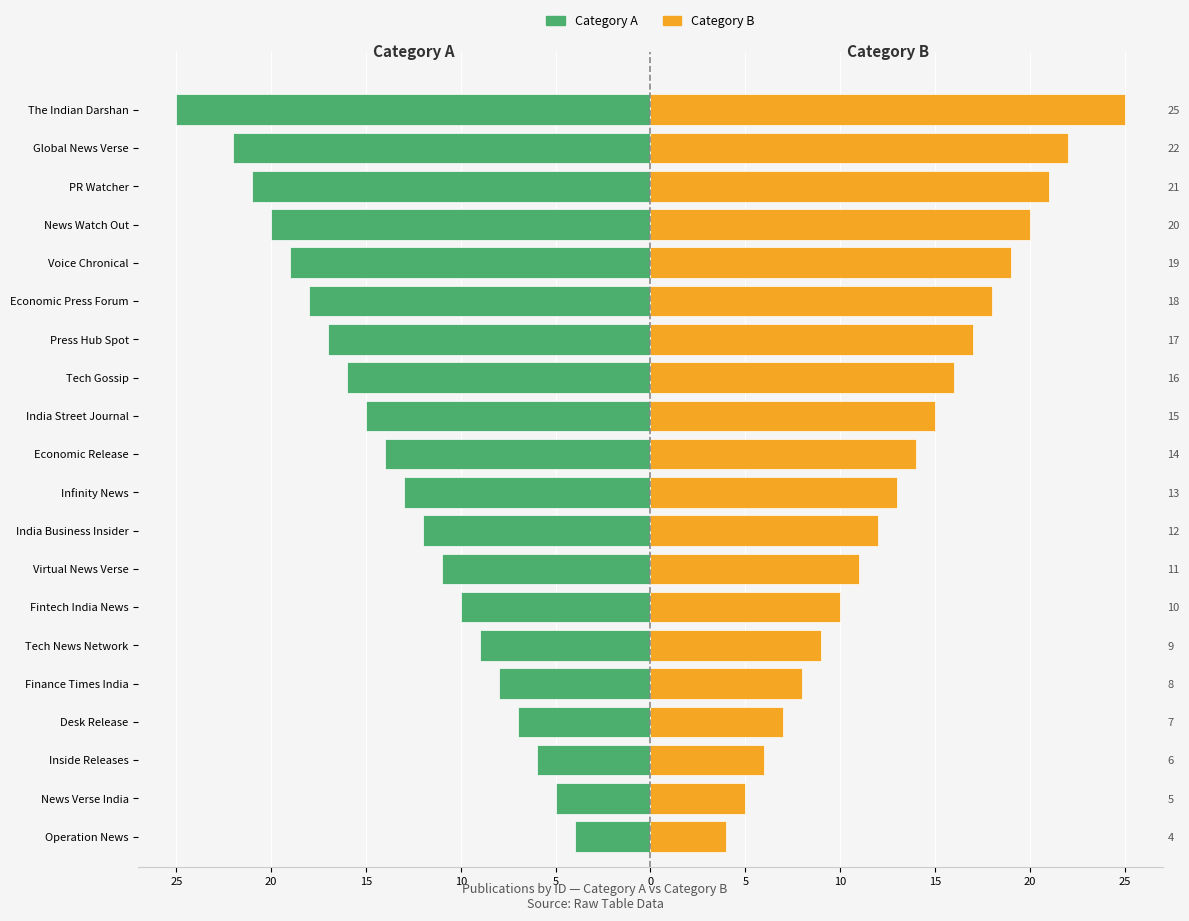

Which series has the largest total across all categories?

Category B